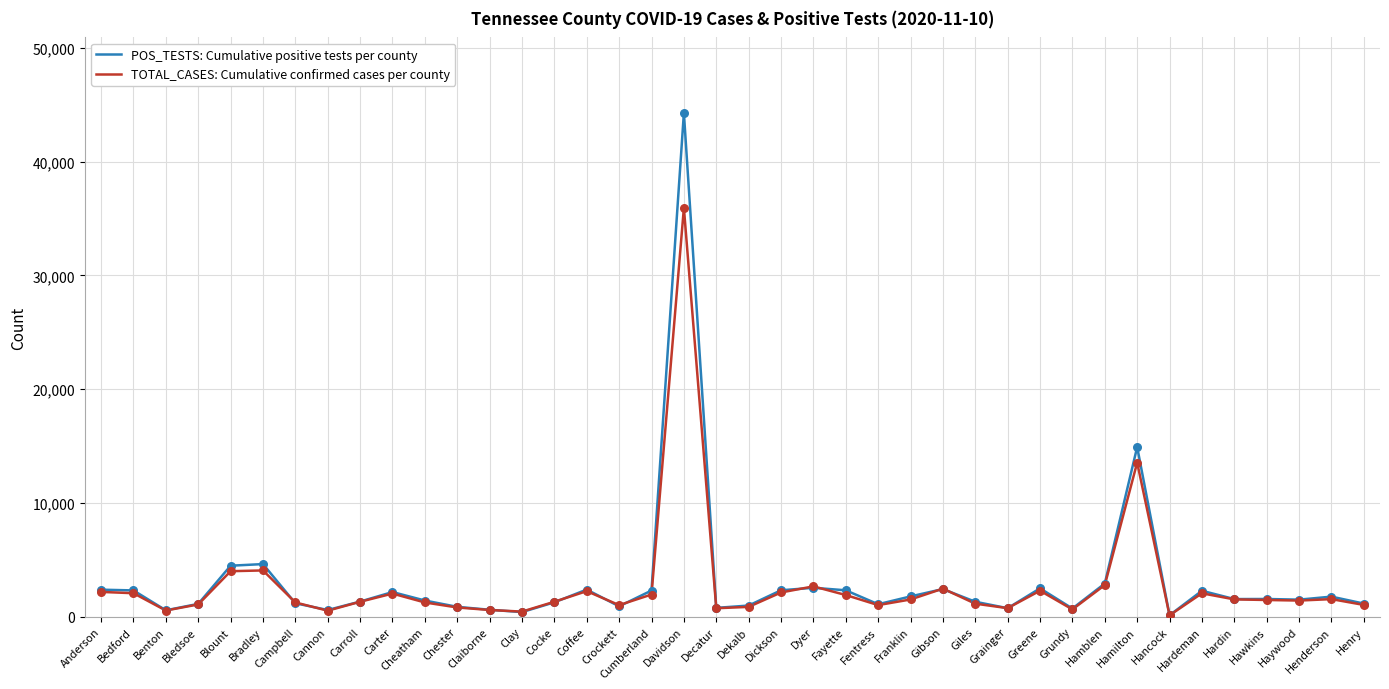

What is the spread (max minus min) of values at Davidson?

8340